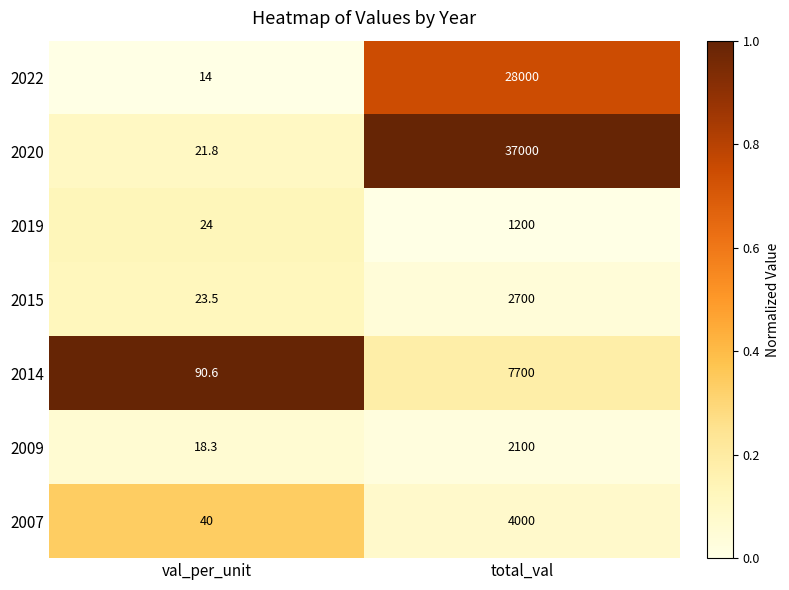

Count the number of categories in the chart.

2